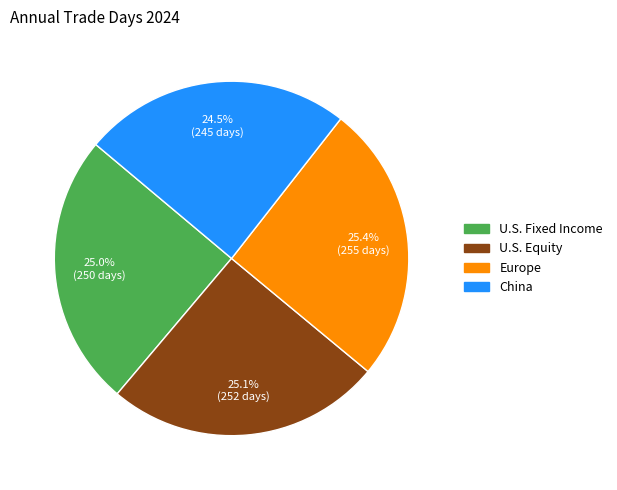

Is it true that U.S. Fixed Income is 36% of the pie?

False